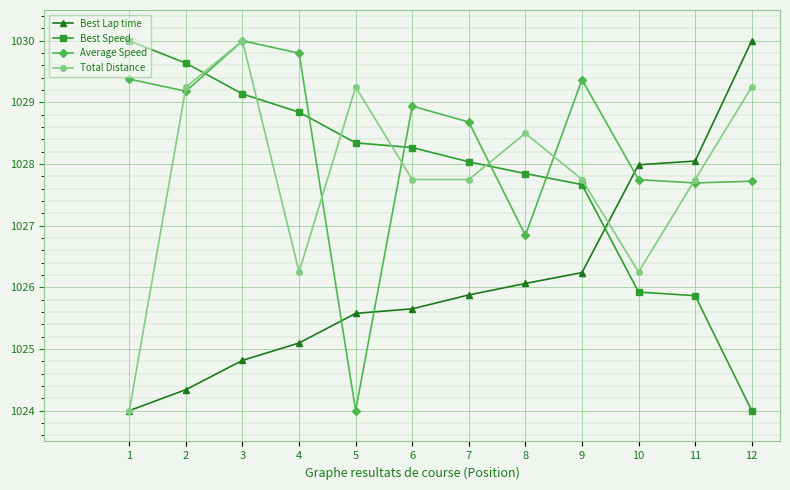

How many times do Average Speed and Best Lap time cross each other?

3